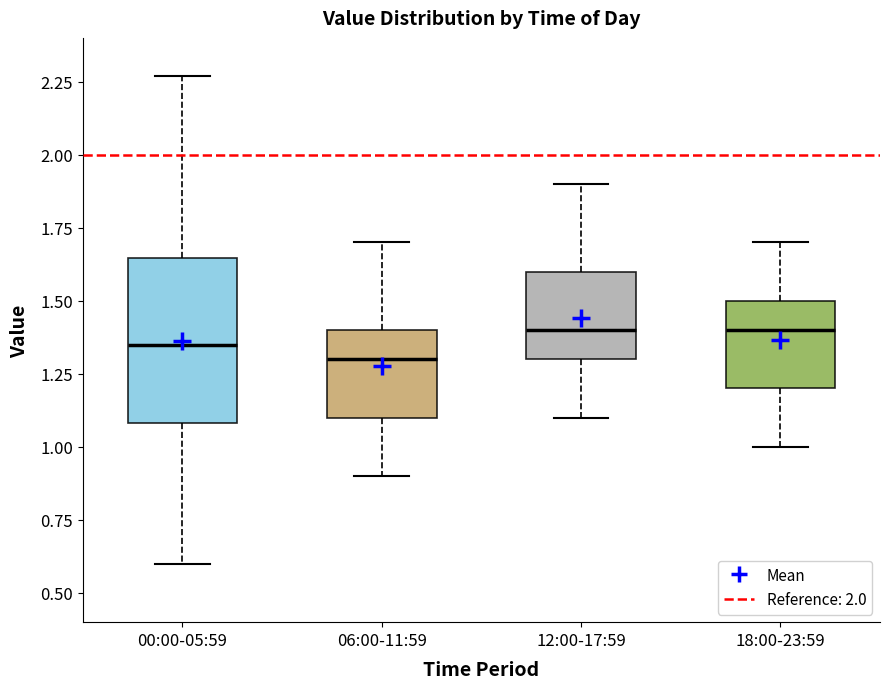

Reading left to right, transcribe this box plot: for each box, give where its median line is, the range the box spans, and where its two whiskers end, as read against the y-axis. The values are not printed on the chart, so give them approximately, as read against the axis.

00:00-05:59: median 1.35, box 1.10 to 1.65, whiskers 0.60 to 2.25
06:00-11:59: median 1.30, box 1.10 to 1.40, whiskers 0.90 to 1.70
12:00-17:59: median 1.40, box 1.30 to 1.60, whiskers 1.10 to 1.90
18:00-23:59: median 1.40, box 1.20 to 1.50, whiskers 1.00 to 1.70